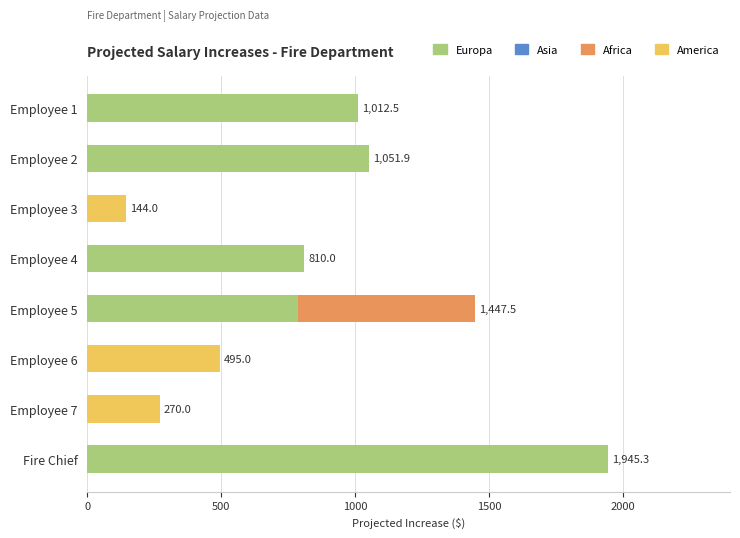

At which label does Europa reach its peak?

Fire Chief